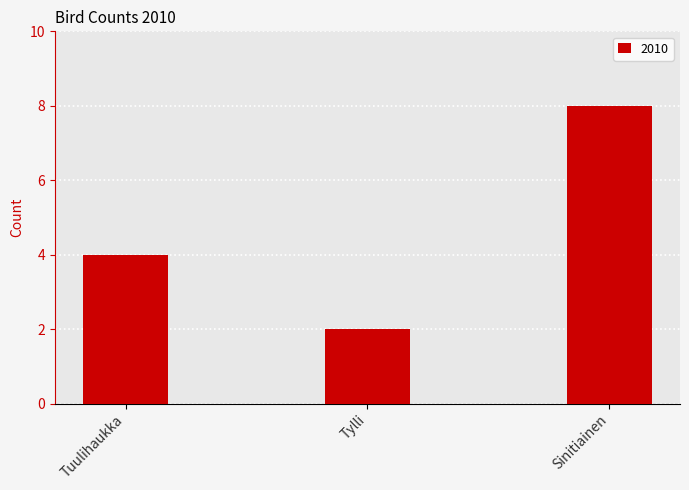

What is the value of the 3rd bar from the left?

8